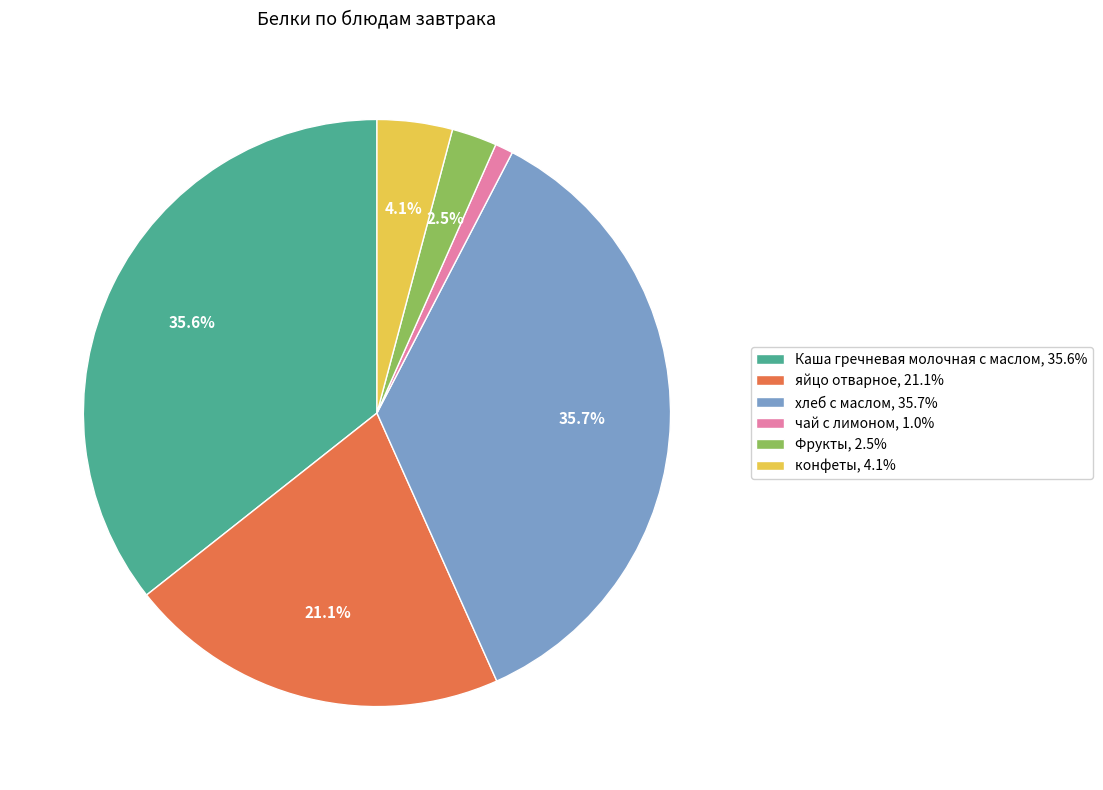

Does any single category account for the majority?

No